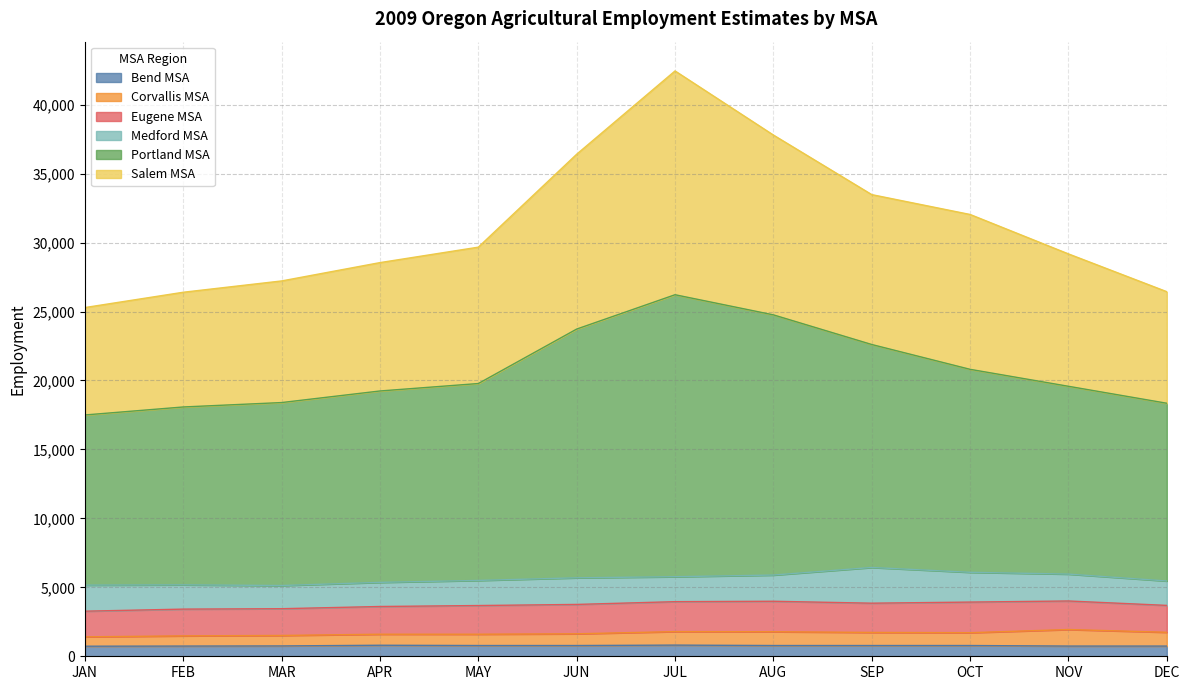

What are all the series names shown in the legend?

Bend MSA, Corvallis MSA, Eugene MSA, Medford MSA, Portland MSA, Salem MSA